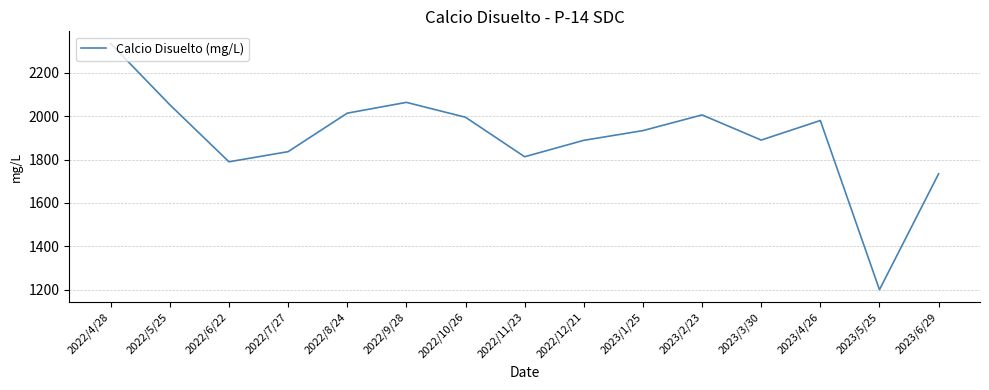

Where is the data nearest to the value 1767?

2022/6/22